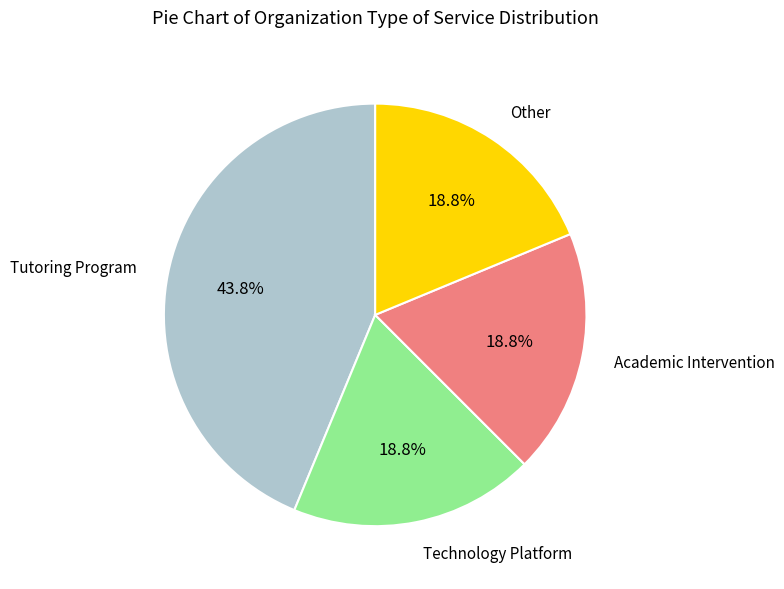

Does any single category account for the majority?

No